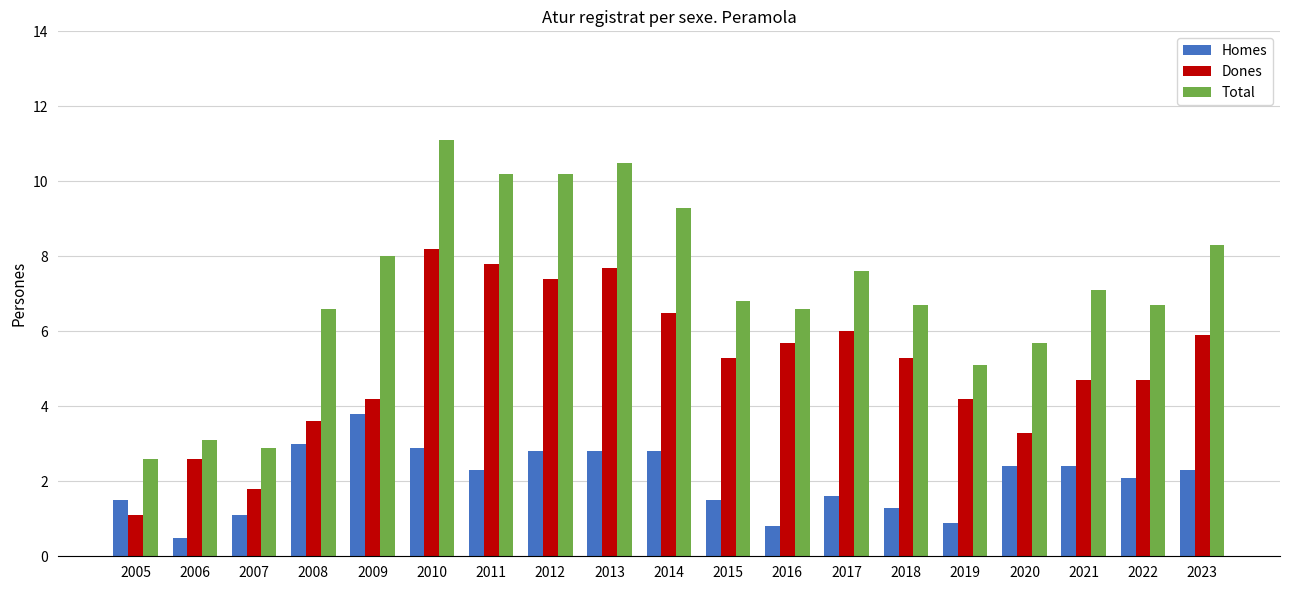

What is the difference between the Total values at 2006 and 2014?

6.2